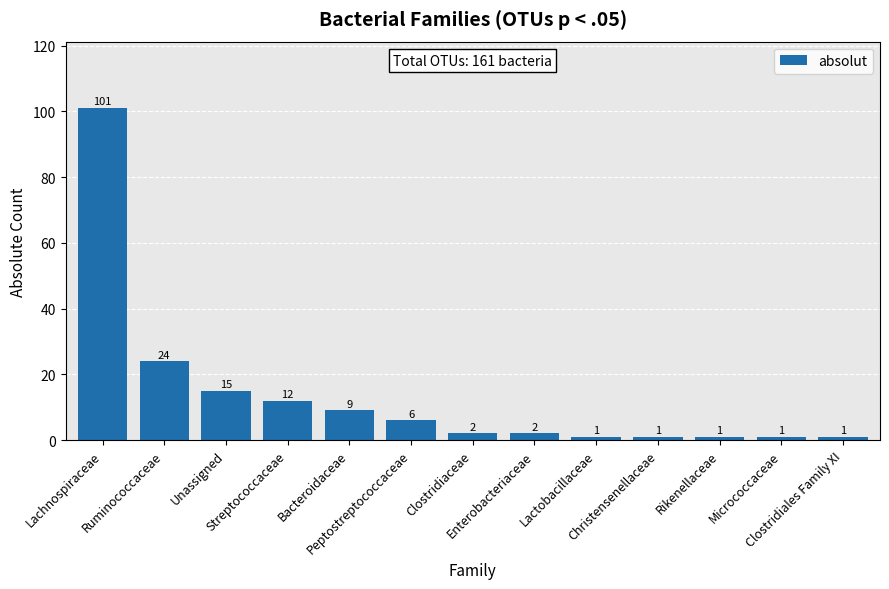

What is the average value?

14